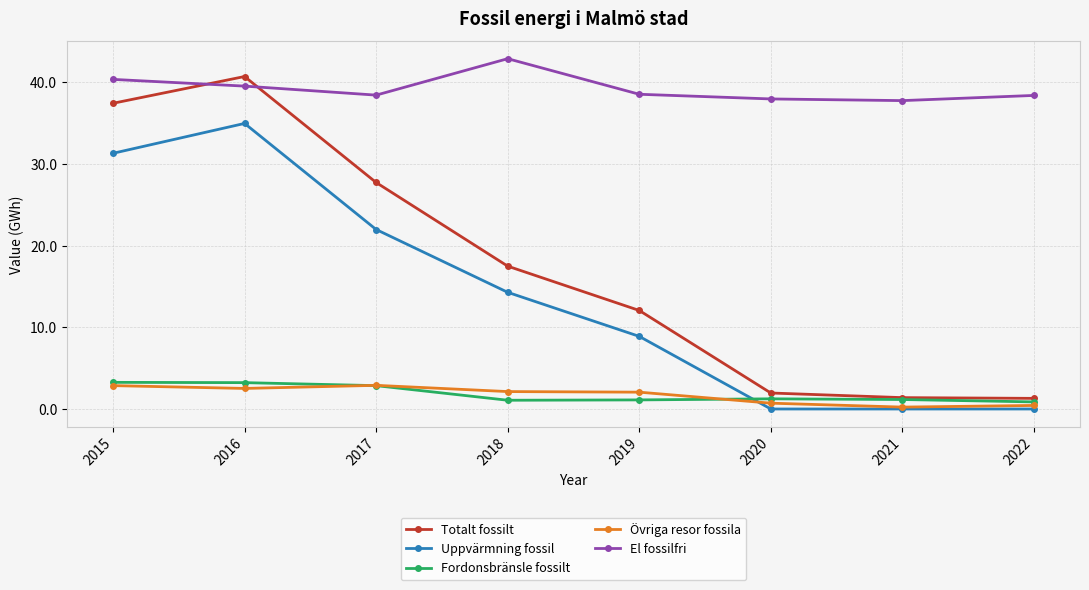

Does the chart have visible grid lines?

Yes